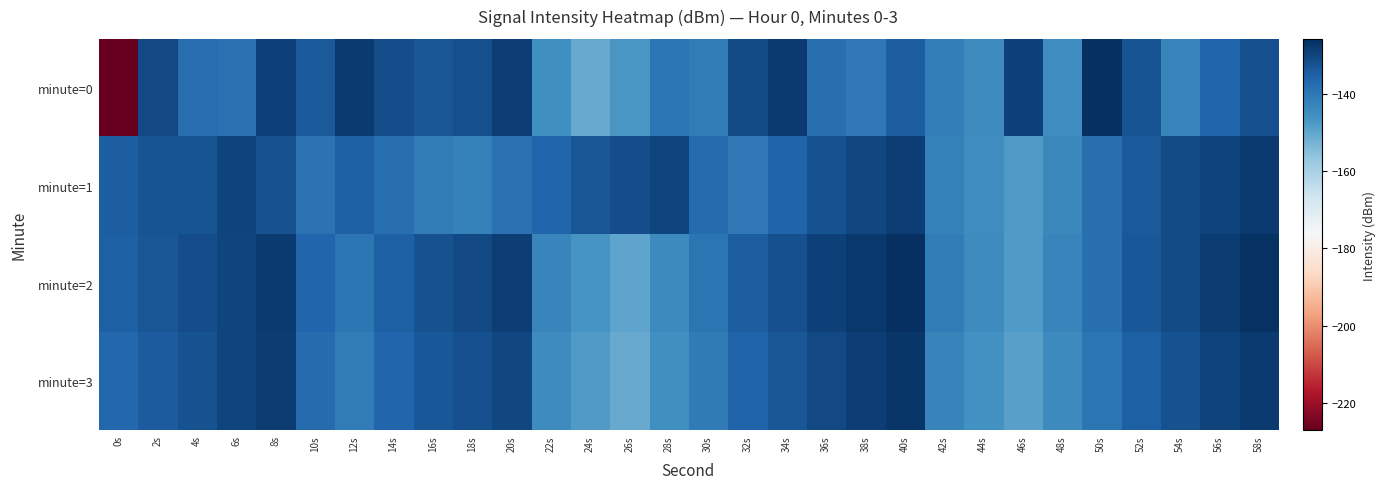

Reading right to left, what are all the values shown in this chart?

minute=0: 58s=-131.7	56s=-136.4	54s=-142.9	52s=-132.5	50s=-125.7	48s=-144.8	46s=-129.2	44s=-144.5	42s=-141.2	40s=-134.7	38s=-140.4	36s=-138.1	34s=-128.1	32s=-130.9	30s=-141.1	28s=-139.8	26s=-146.9	24s=-150.8	22s=-145.5	20s=-128.9	18s=-132.0	16s=-133.0	14s=-131.5	12s=-128.1	10s=-133.9	8s=-129.0	6s=-138.7	4s=-137.7	2s=-130.8	0s=-227.2
minute=1: 58s=-127.8	56s=-129.5	54s=-131.2	52s=-133.7	50s=-138.2	48s=-143.6	46s=-147.8	44s=-145.1	42s=-142.3	40s=-128.9	38s=-130.1	36s=-132.4	34s=-135.7	32s=-140.2	30s=-137.6	28s=-129.8	26s=-131.5	24s=-133.1	22s=-136.2	20s=-138.5	18s=-142.1	16s=-141.0	14s=-138.3	12s=-135.2	10s=-138.8	8s=-132.3	6s=-129.6	4s=-132.6	2s=-132.6	0s=-134.8
minute=2: 58s=-126.5	56s=-128.2	54s=-130.9	52s=-133.6	50s=-138.3	48s=-143.0	46s=-147.7	44s=-144.4	42s=-141.1	40s=-125.8	38s=-127.5	36s=-129.2	34s=-131.9	32s=-134.6	30s=-139.3	28s=-144.0	26s=-149.7	24s=-146.4	22s=-143.1	20s=-128.8	18s=-130.5	16s=-132.2	14s=-134.9	12s=-139.6	10s=-136.3	8s=-128.0	6s=-129.7	4s=-131.4	2s=-133.1	0s=-135.2
minute=3: 58s=-127.8	56s=-129.5	54s=-132.2	52s=-134.9	50s=-139.6	48s=-144.3	46s=-149.0	44s=-145.7	42s=-142.4	40s=-127.1	38s=-128.8	36s=-130.5	34s=-133.2	32s=-135.9	30s=-140.6	28s=-145.3	26s=-151.0	24s=-147.7	22s=-144.4	20s=-130.1	18s=-131.8	16s=-133.5	14s=-136.2	12s=-140.9	10s=-137.6	8s=-128.3	6s=-130.0	4s=-132.1	2s=-134.2	0s=-136.5